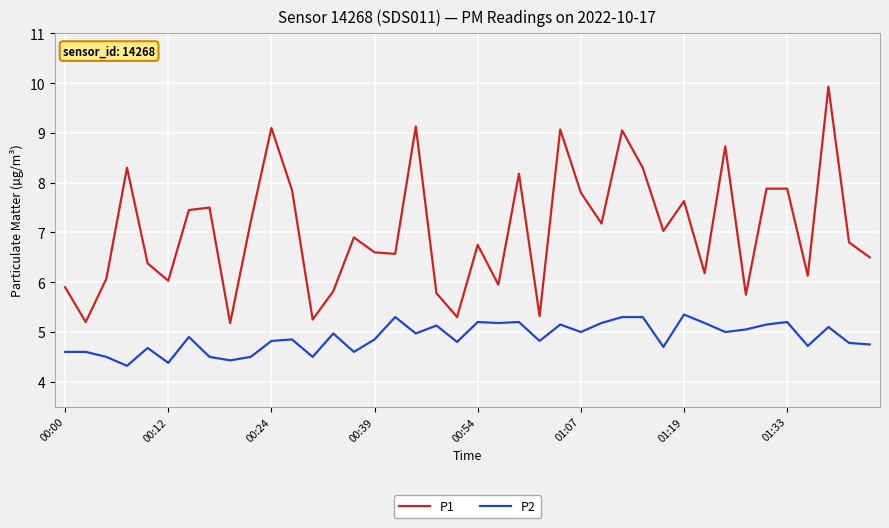

Rank the series by their maximum value, from highest to lowest.

P1, P2